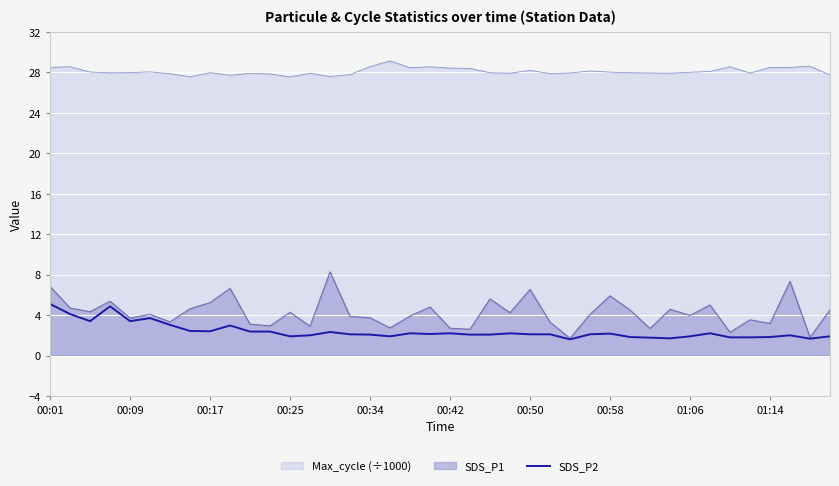

What is the minimum value shown in the chart?

1.6